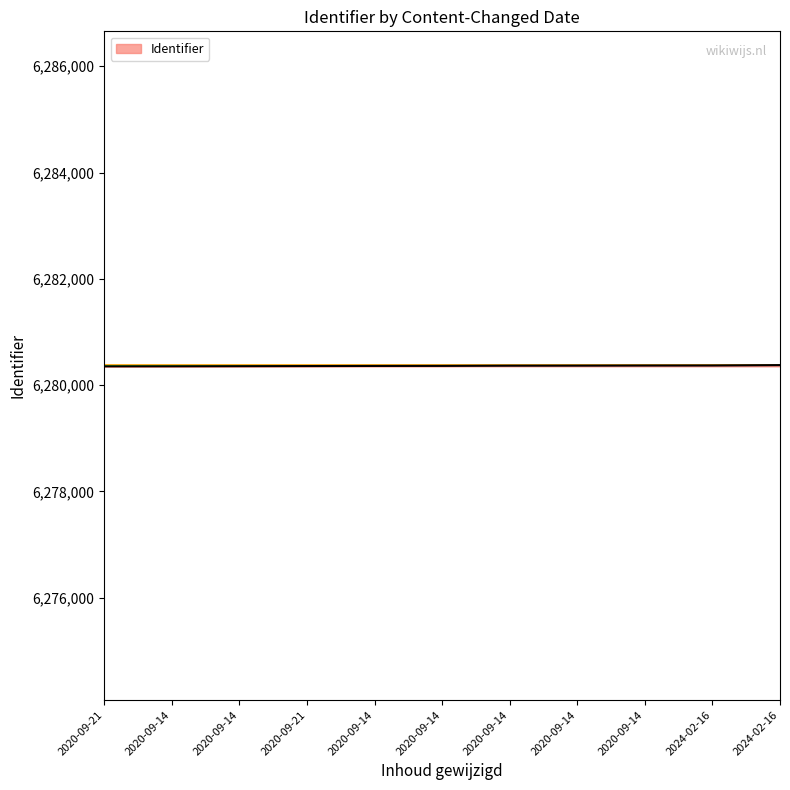

Reading left to right, extract all data points from this chart.

6280354	6280355	6280357	6280359	6280361	6280362	6280366	6280367	6280369	6280370	6280377